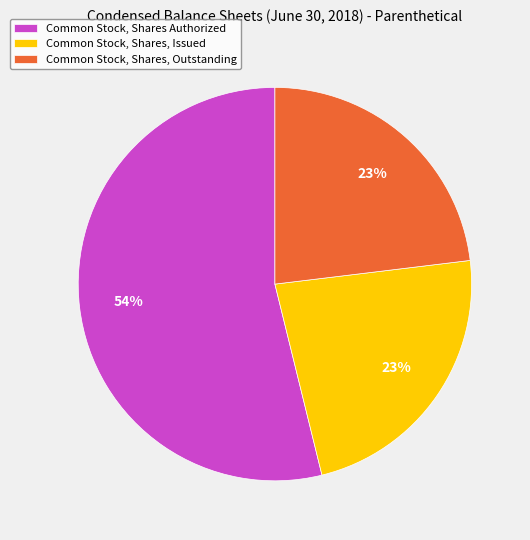

What percentage is the Common Stock, Shares, Issued slice, to the nearest percent?

23%